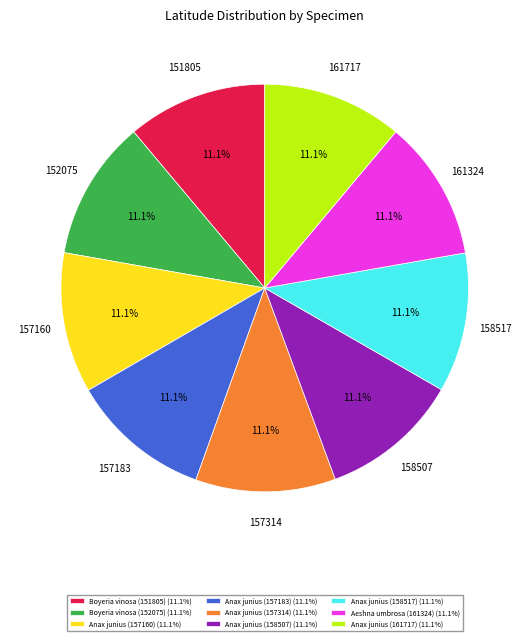

The Anax junius (158507) slice represents 11% of the pie. True or false?

True